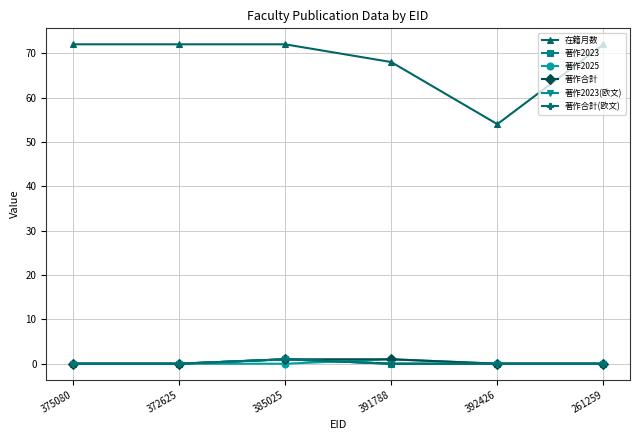

In 著作合計(欧文), how many points are higher than both neighbors (excluding endpoints)?

1